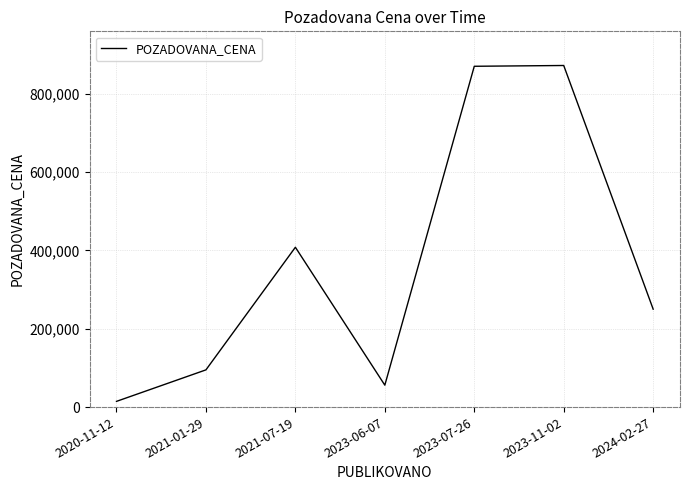

How many values are below 250000?

3